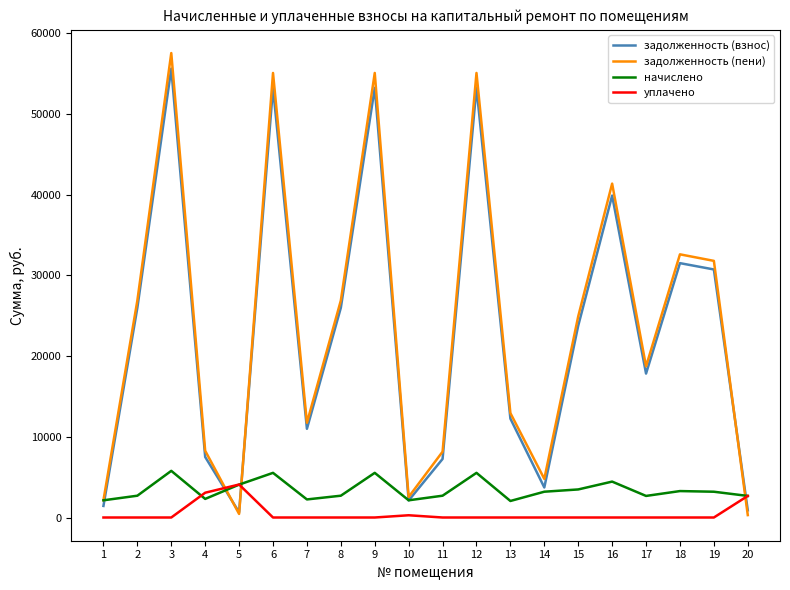

What is the maximum value for начислено?

5781.6